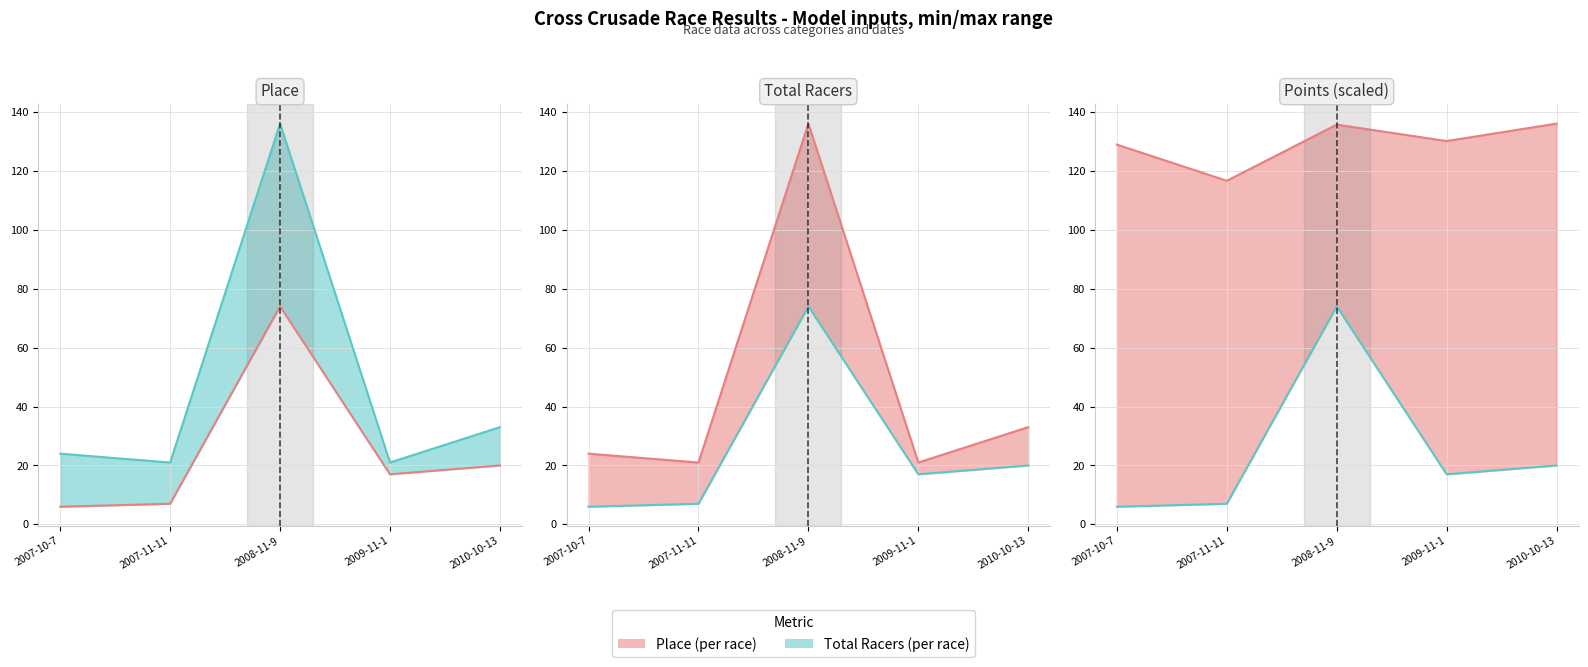

Is the value of Total Racers (per race) at 2009-11-1 greater than the value of Place (per race) at 2007-11-11?

No